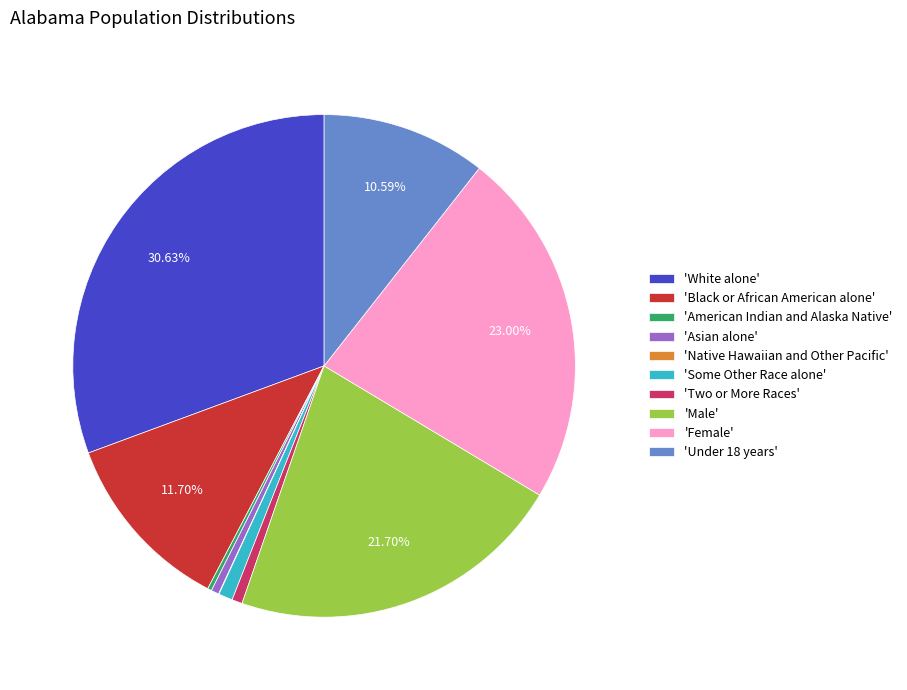

Is there a majority slice in this chart?

No